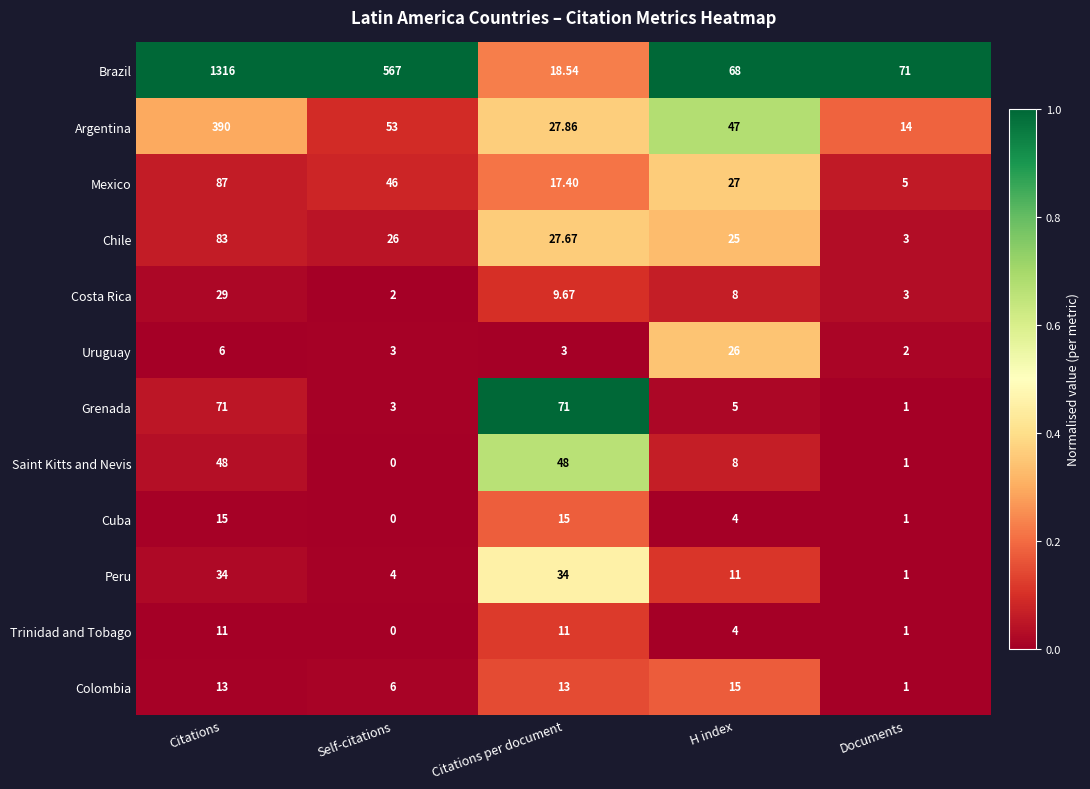

What is the difference between the highest and lowest values at Documents?

70.0